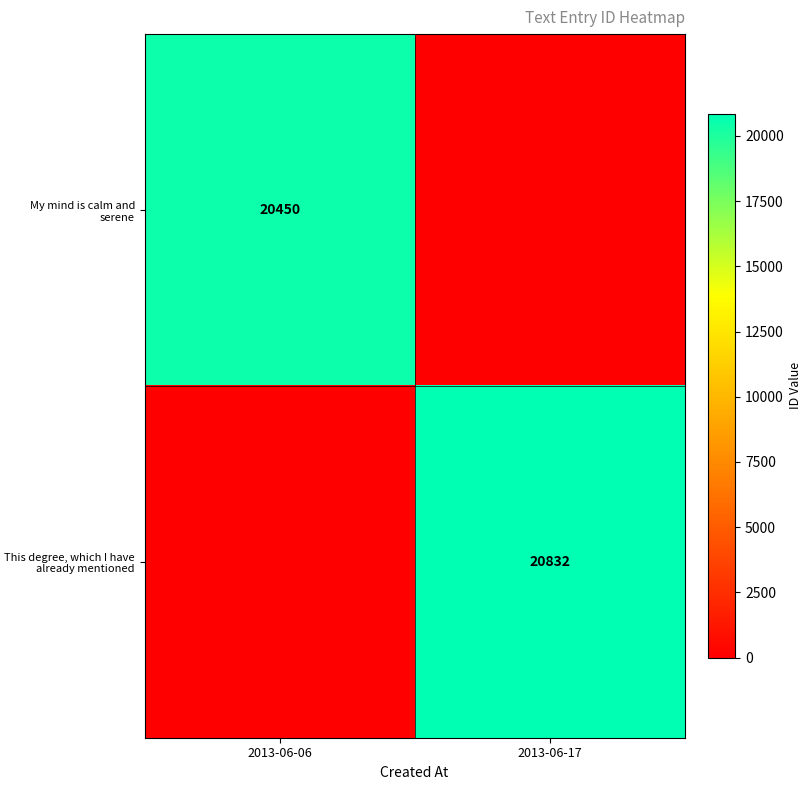

At how many categories does at least one series exceed 18673?

2